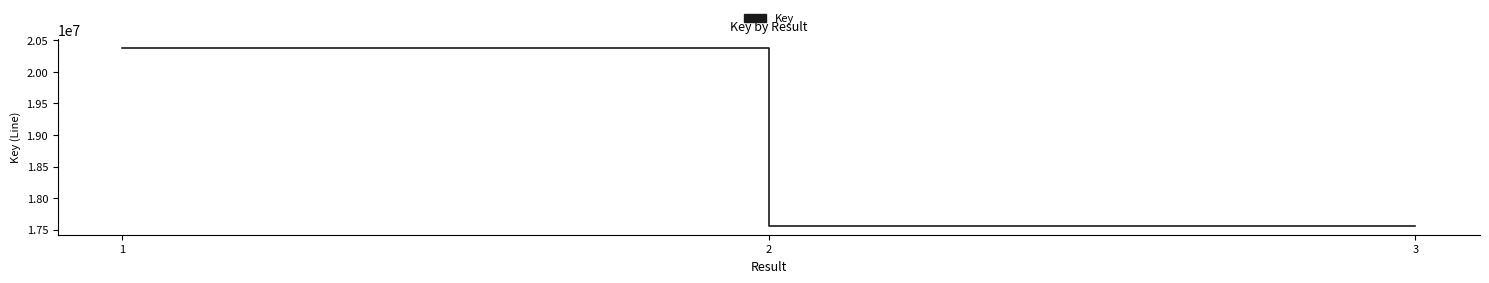

What is the greatest value displayed?

20379506